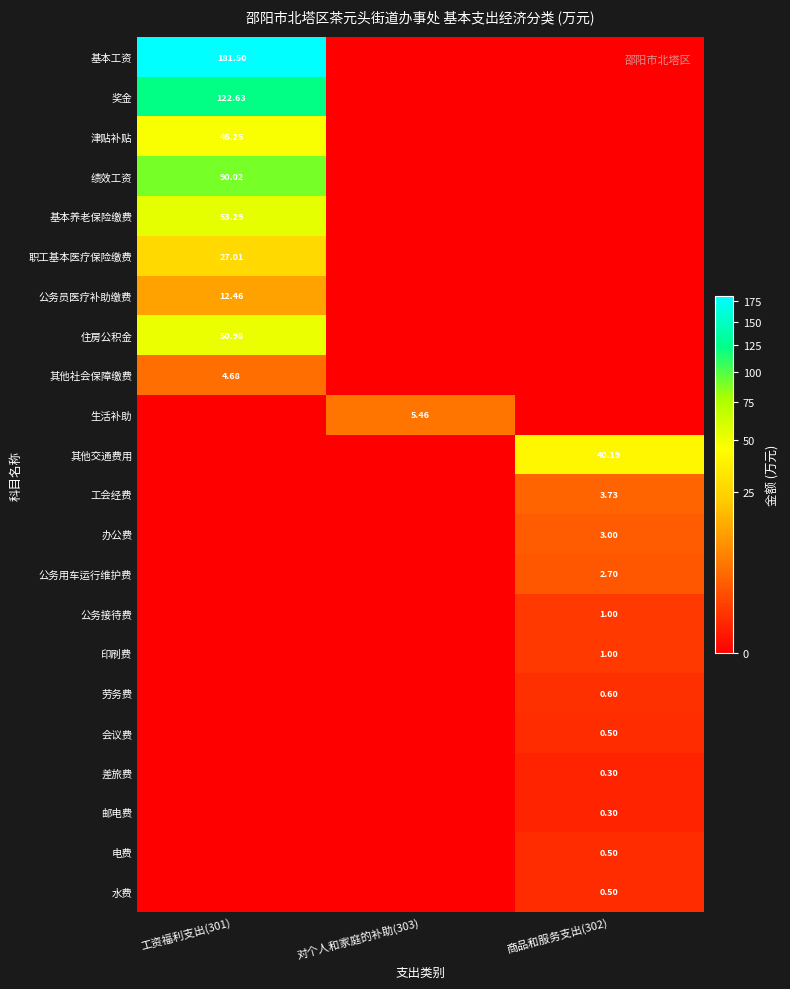

How many values in 公务用车运行维护费 are above zero?

1